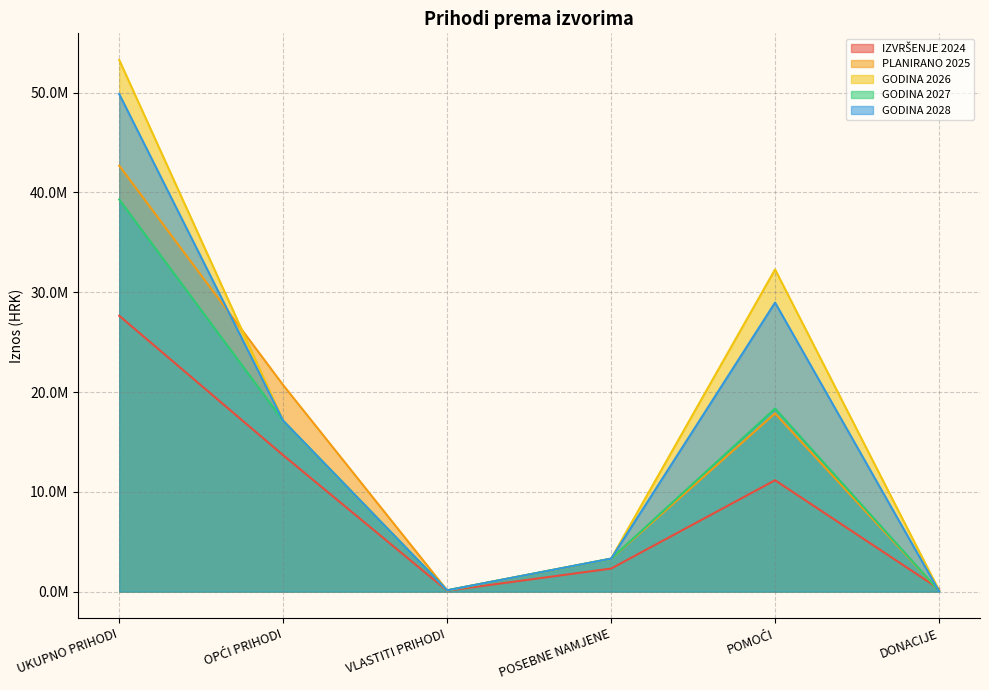

Where is IZVRŠENJE 2024 nearest to the value 13871611?

OPĆI PRIHODI